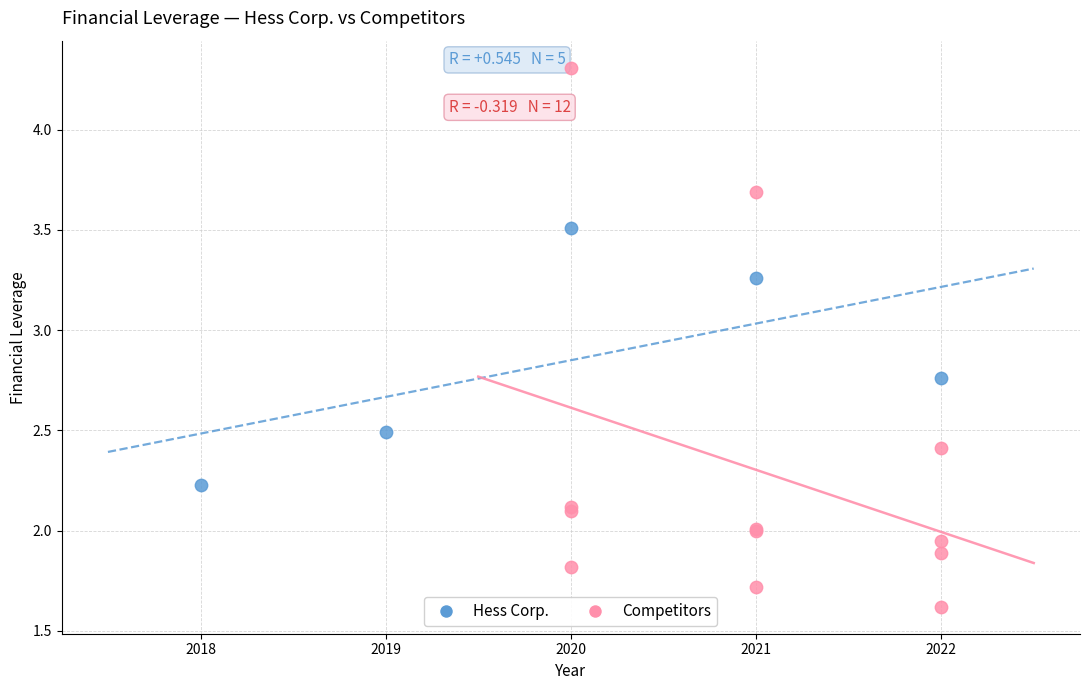

Which series has the widest spread of Y values?

Competitors